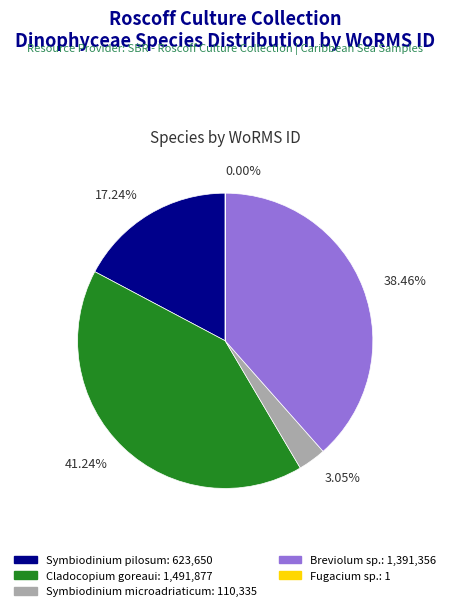

To the nearest percent, what is the average slice percentage?

20%